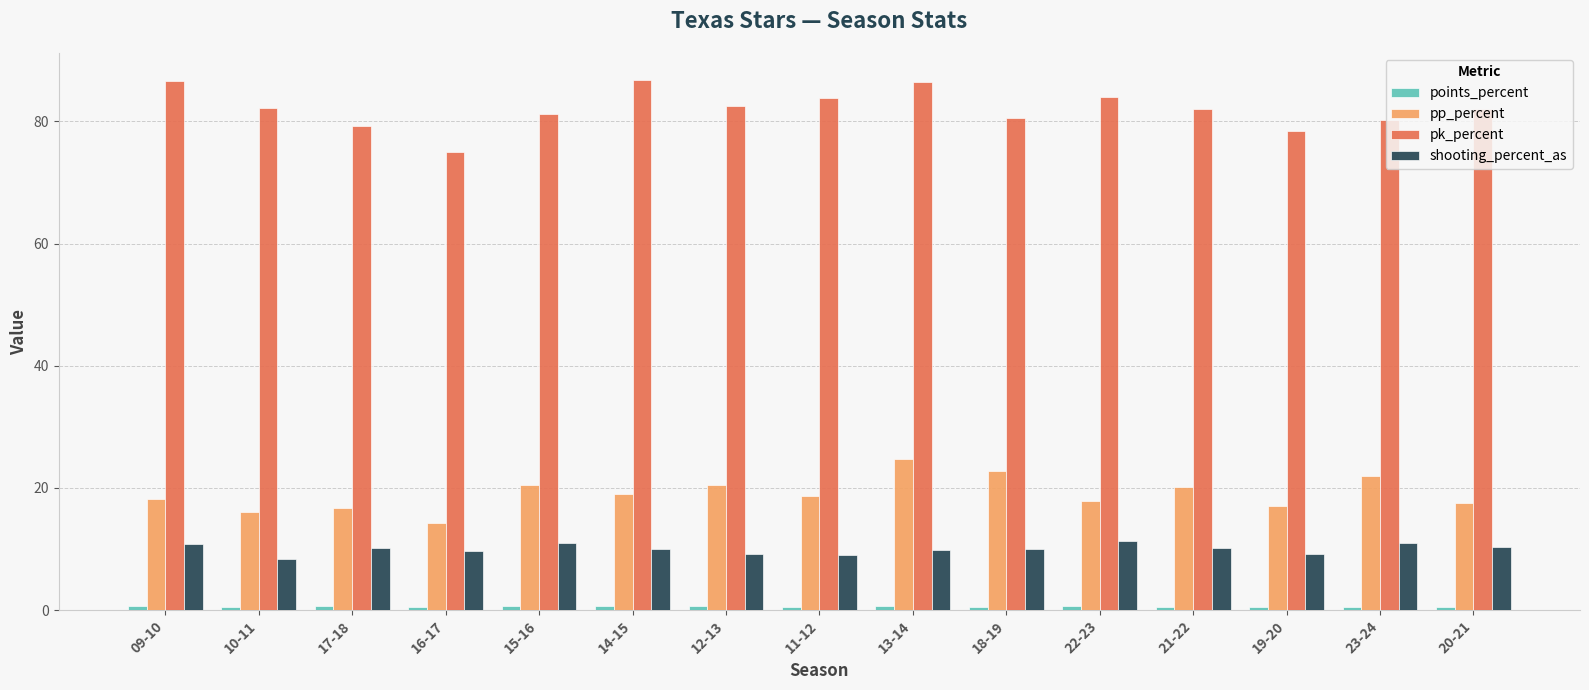

Which series has the widest spread of values?

pk_percent